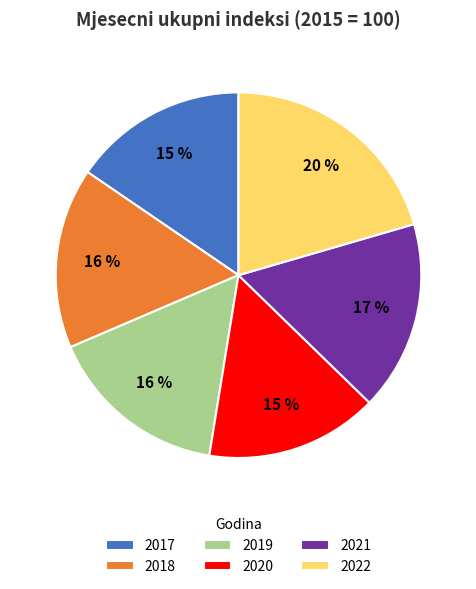

What is the largest slice in the pie chart?

2022